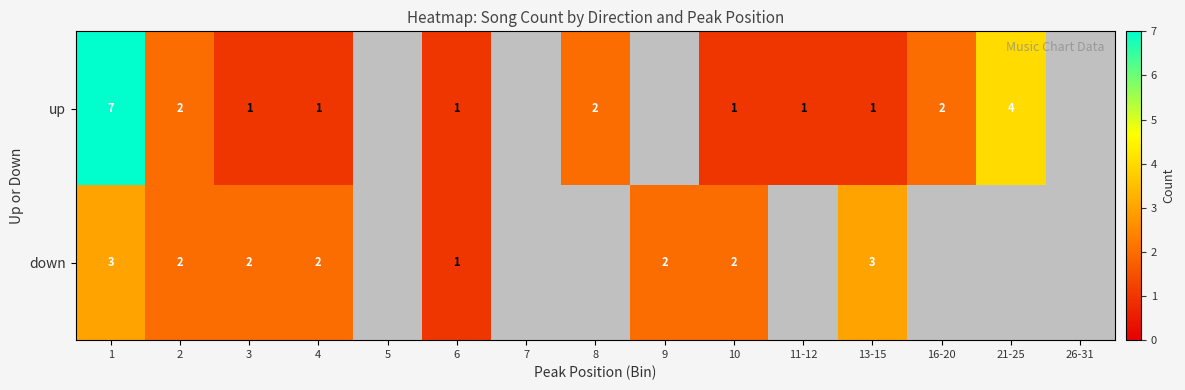

What is the difference between the up values at 4 and 1?

6